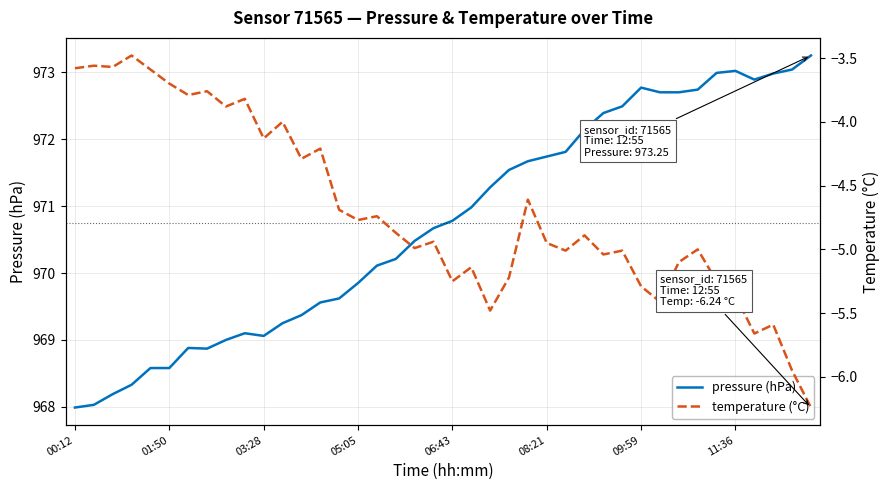

Where is temperature nearest to the value -4?

11